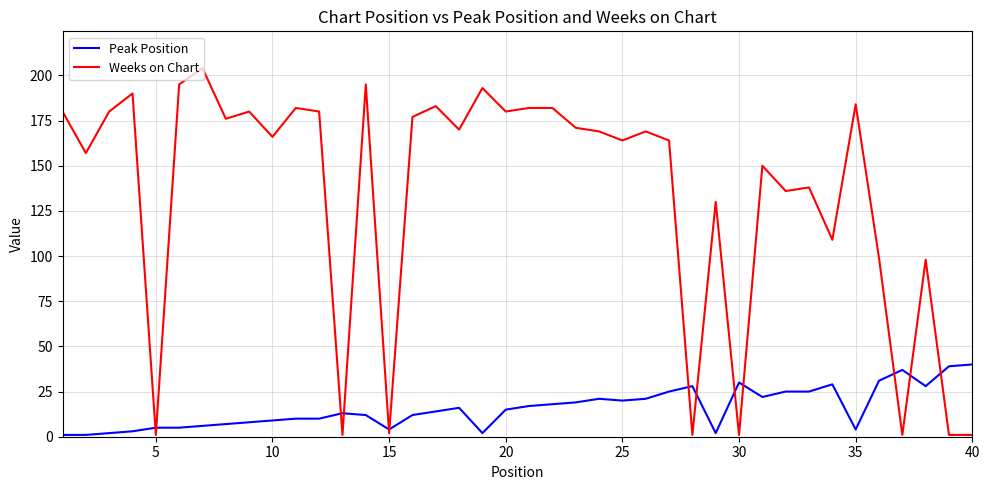

Which series has the largest range (max minus min)?

Weeks on Chart